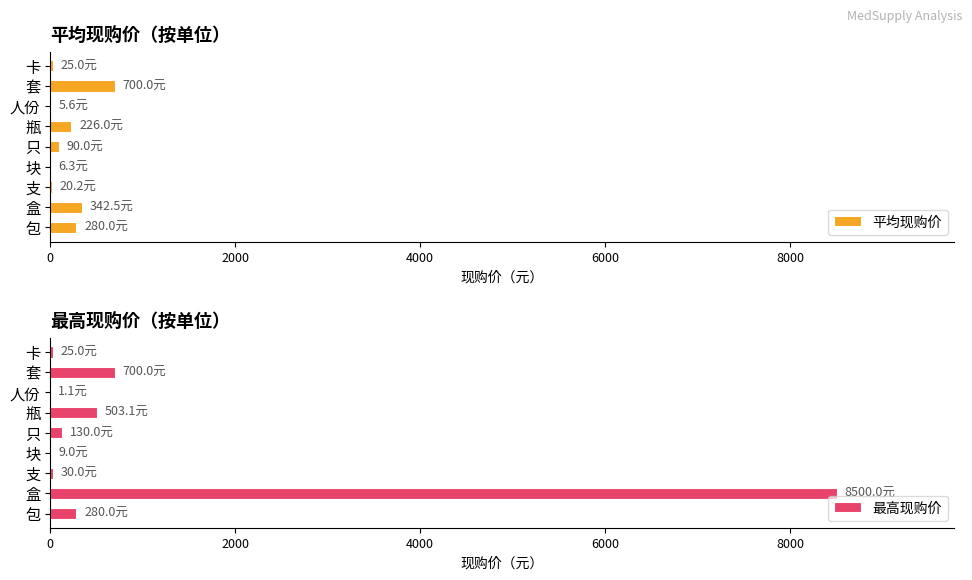

What is the value of the 最高现购价 bar at the 8th from the left?

700.0